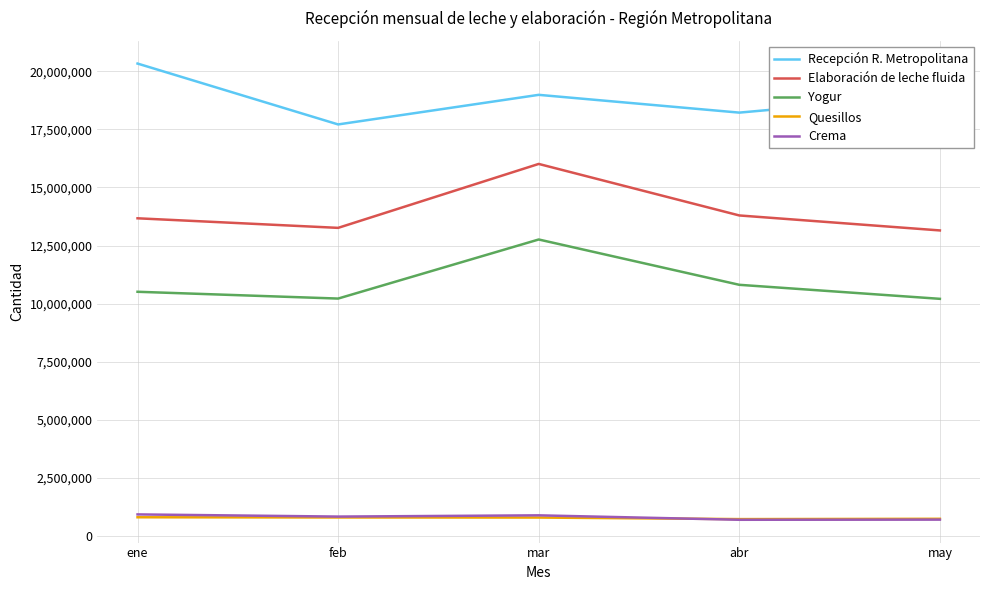

What is the greatest value displayed?

20332659